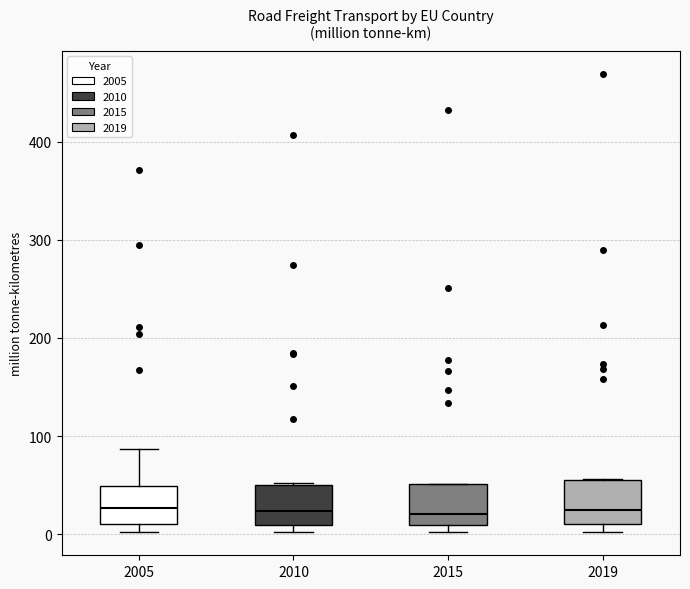

Reading left to right, transcribe this box plot: for each box, give where its median line is, the range the box spans, and where its two whiskers end, as read against the y-axis. The values are not printed on the chart, so give them approximately, as read against the axis.

2005: median 30, box 10 to 50, whiskers 0 to 90
2010: median 20, box 10 to 50, whiskers 0 to 50
2015: median 20, box 10 to 50, whiskers 0 to 50
2019: median 30, box 10 to 60, whiskers 0 to 60